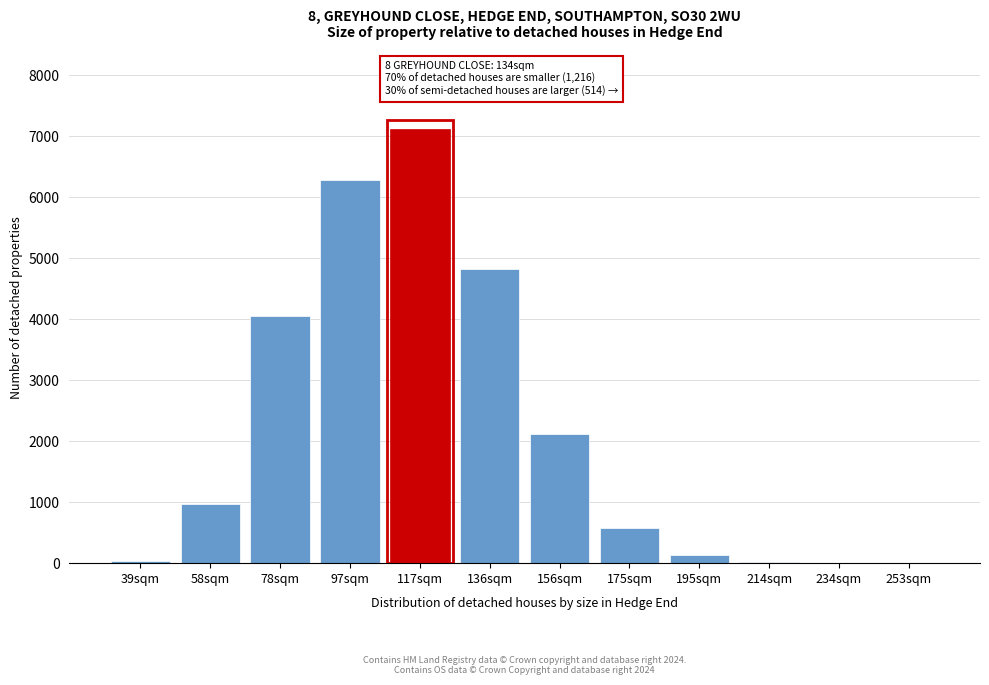

What is the sum of all values?

26130